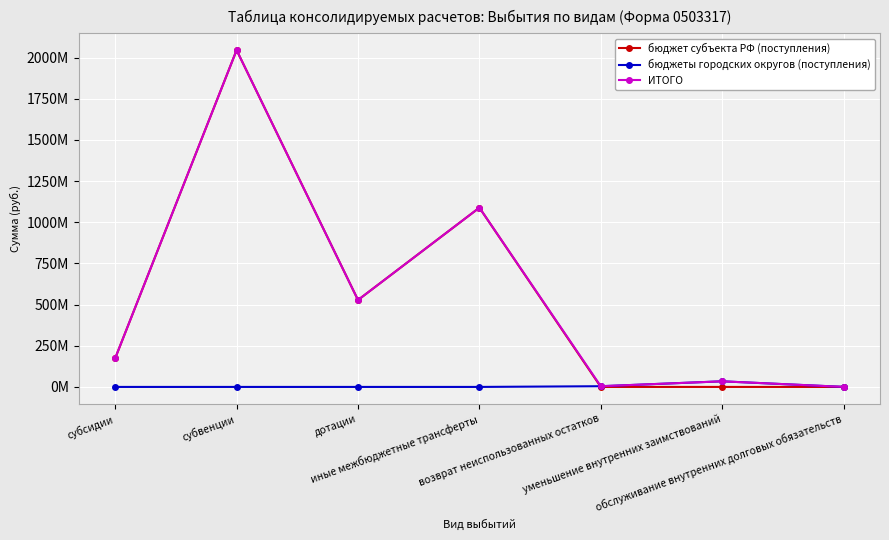

Is it true that бюджеты городских округов (поступления) equals 266970.1 at обслуживание внутренних долговых обязательств?

True